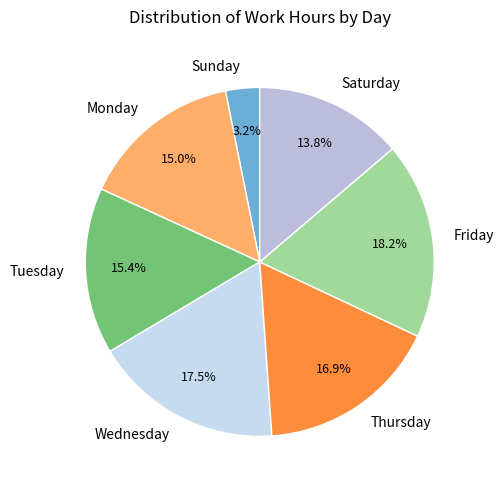

What portion of the pie excludes Wednesday?

82.5%